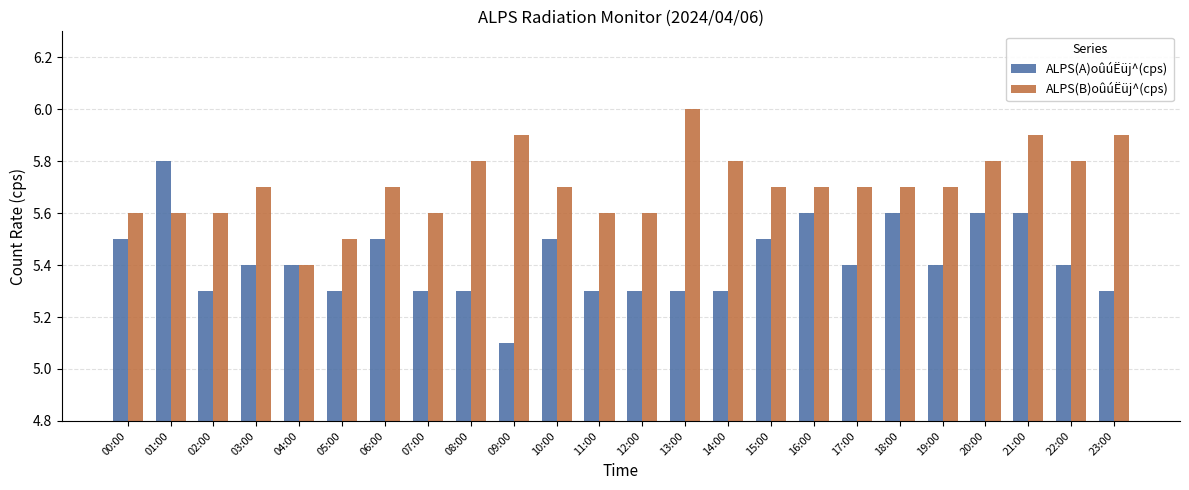

What is the value of the ALPS(B)oûúËüj^(cps) bar at the 14th from the left?

6.0